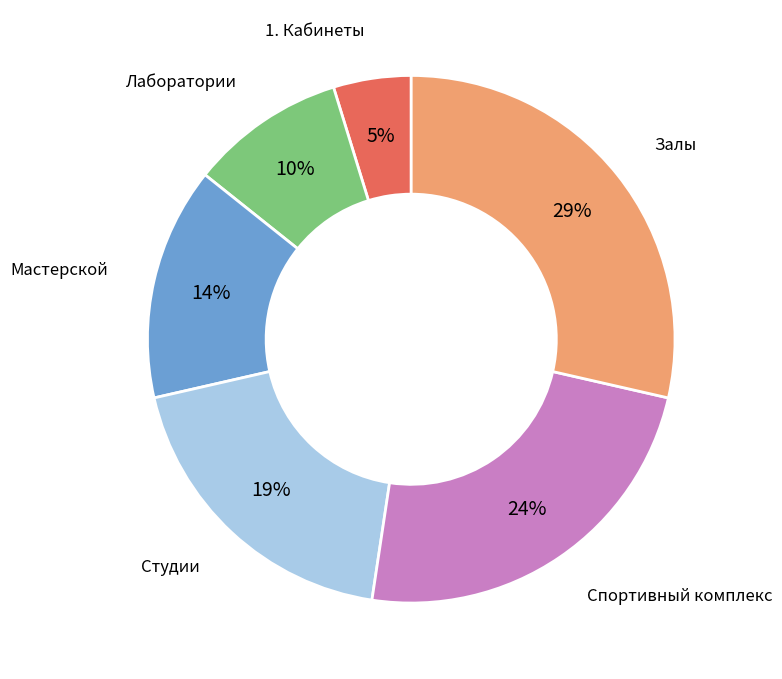

Is there a majority slice in this chart?

No